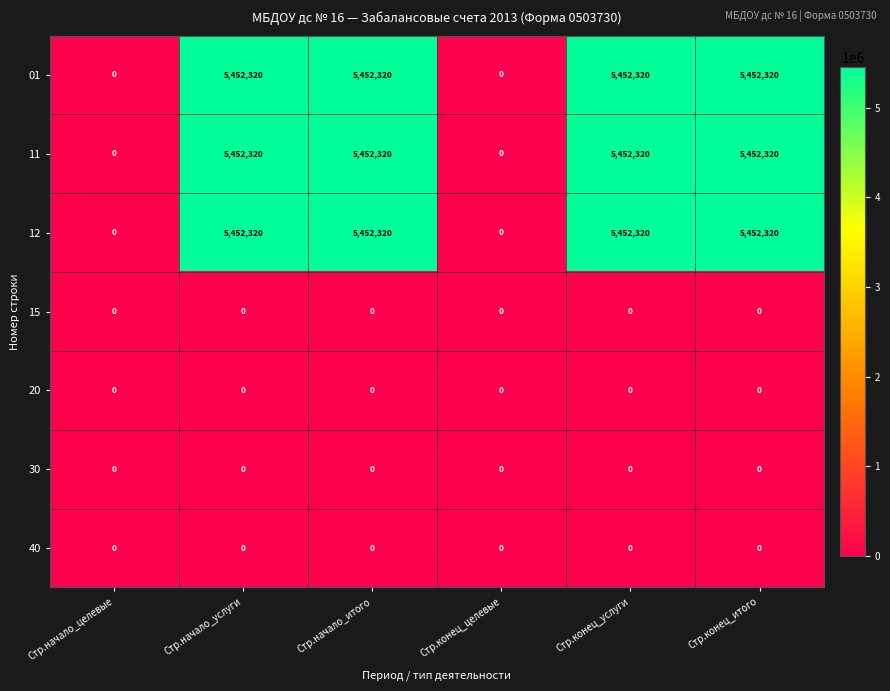

What is the difference between the second highest and minimum values in the 01 series?

5452320